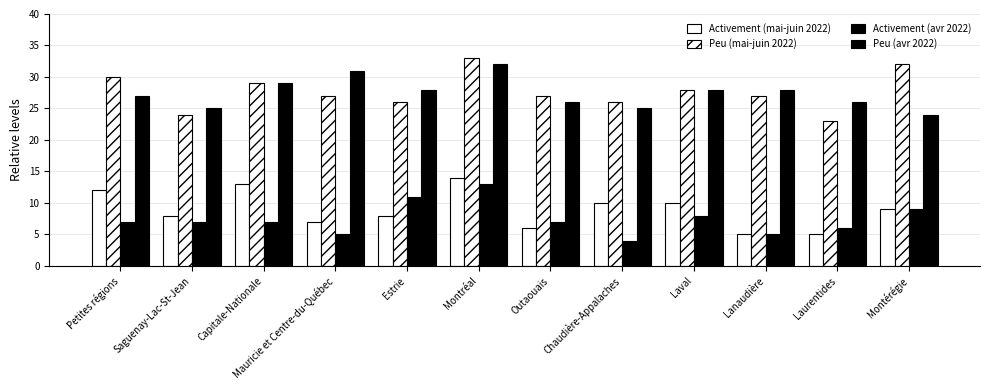

List the series in order of their peak value, highest first.

Peu (mai-juin 2022), Peu (avr 2022), Activement (mai-juin 2022), Activement (avr 2022)